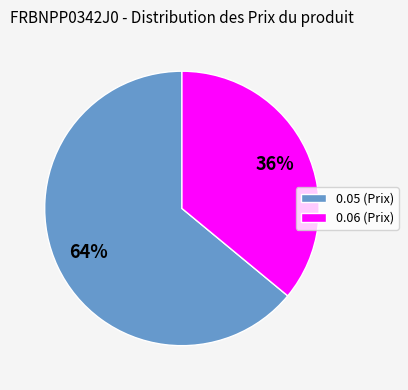

Is it true that 0.05 (Prix) is 58% of the pie?

False